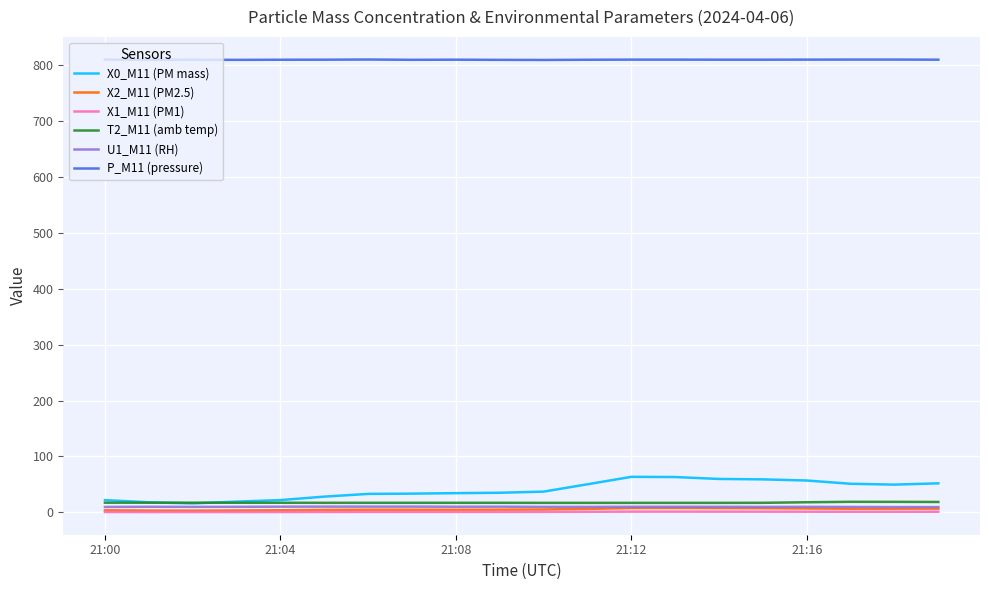

What is the highest value of the T2_M11 (amb temp) series?

19.0